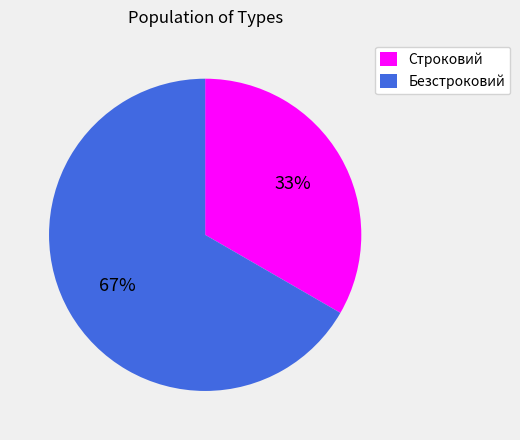

Rank the categories by value from highest to lowest.

Безстроковий, Строковий